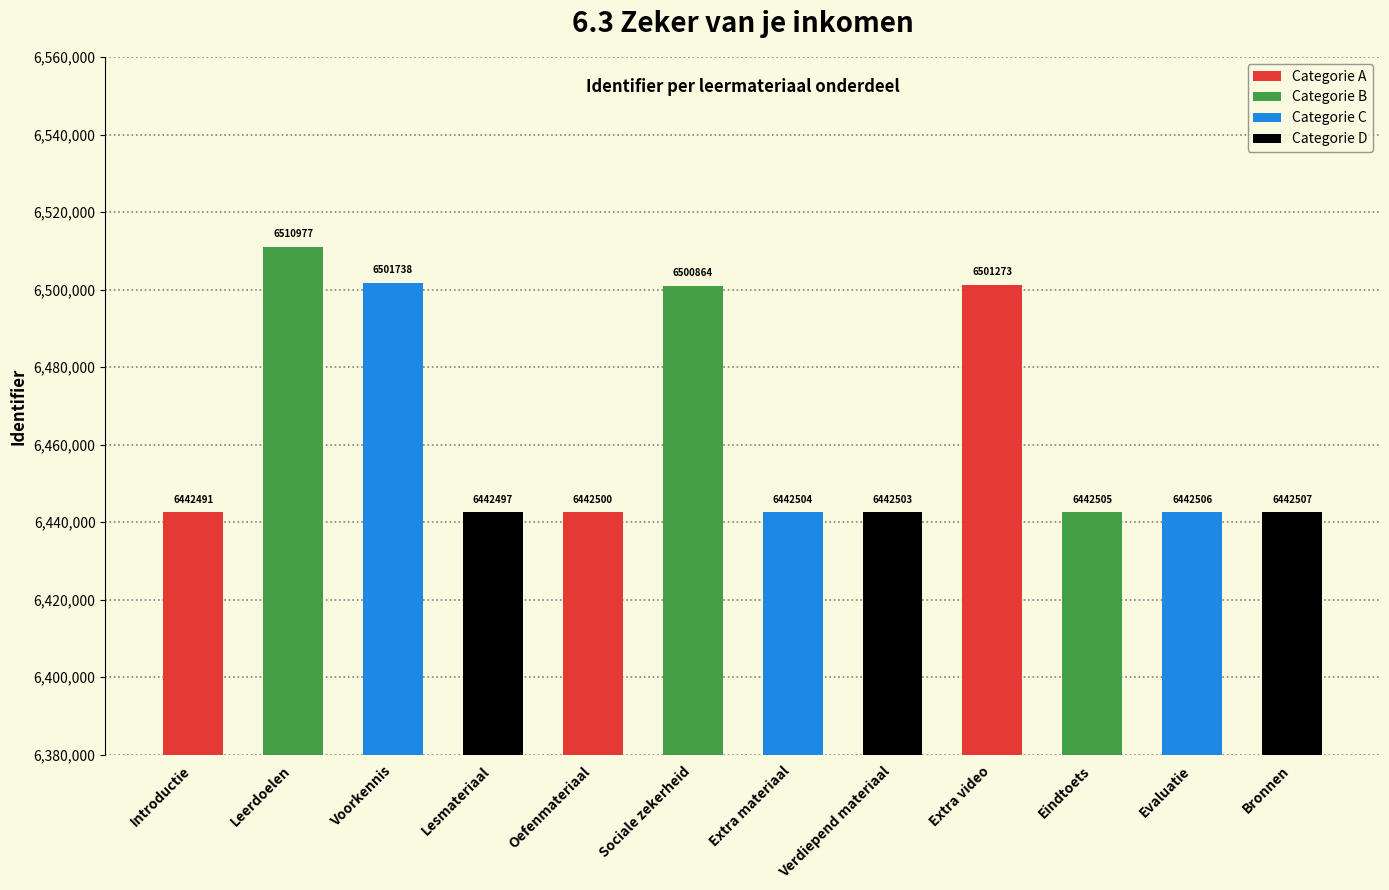

Rank the categories by value from highest to lowest.

Leerdoelen, Voorkennis, Extra video, Sociale zekerheid, Bronnen, Evaluatie, Eindtoets, Extra materiaal, Verdiepend materiaal, Oefenmateriaal, Lesmateriaal, Introductie